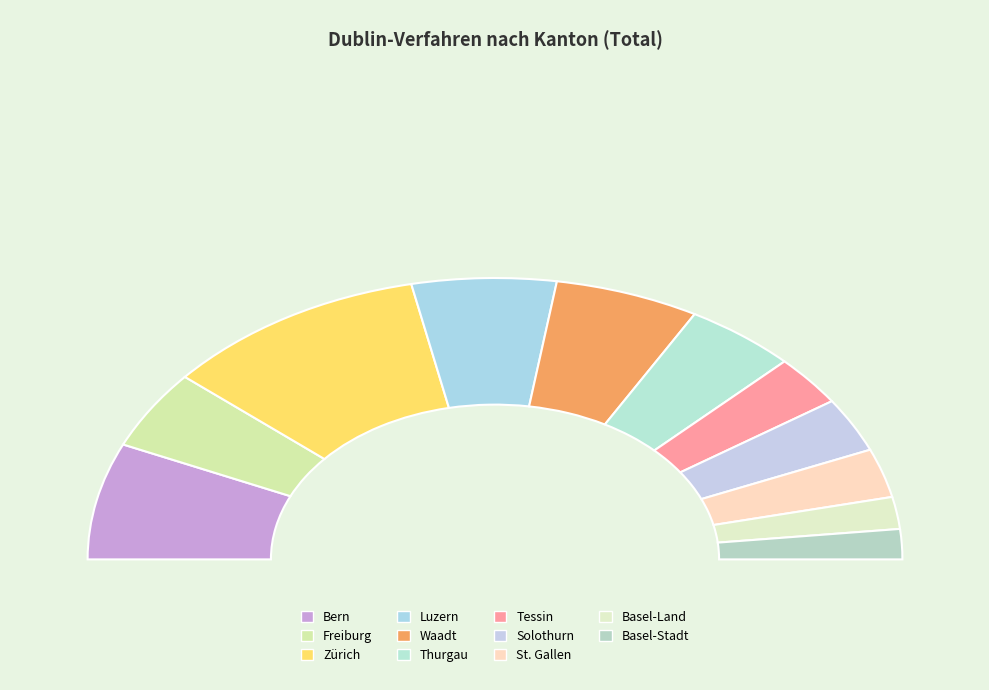

How much of the chart is everything except Thurgau?

91.1%